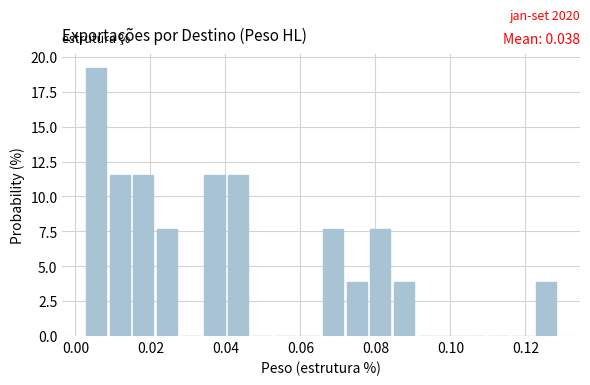

Read against the x-axis, roughly where is the centre of the tallest bar?

0.006